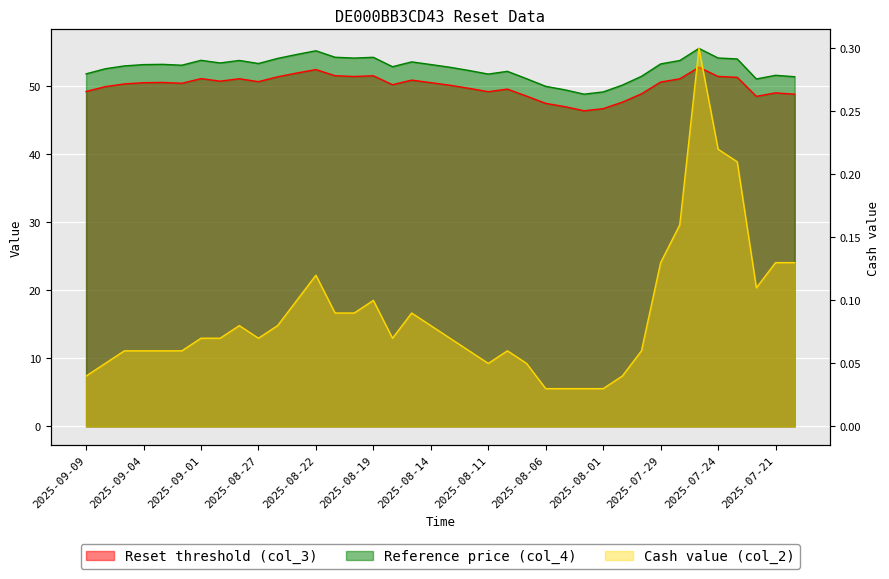

What are all the series names shown in the legend?

Reset threshold (col_3), Reference price (col_4), Cash value (col_2)